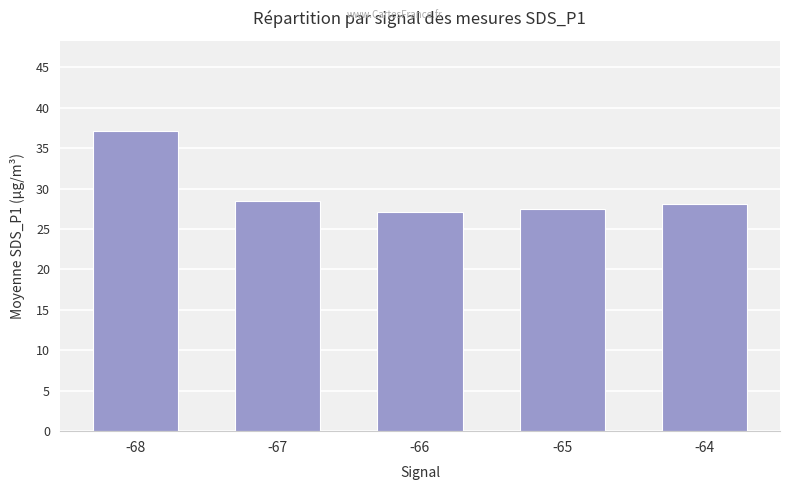

What is the greatest value displayed?

37.1